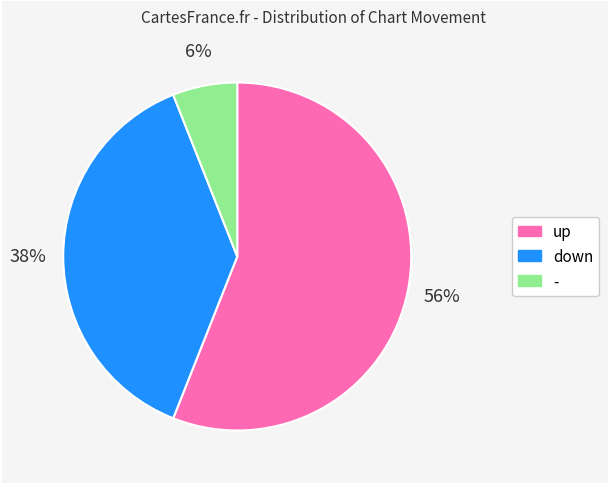

How many slices are in this pie chart?

3